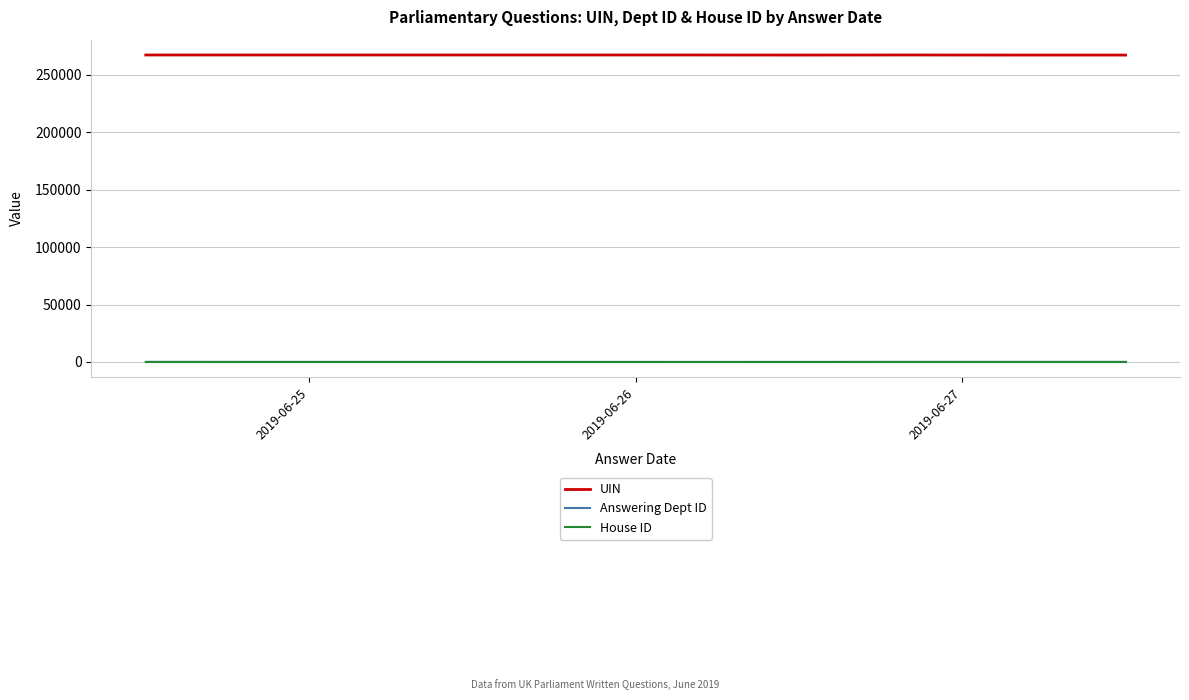

True or false: Answering Dept ID and UIN intersect in this chart.

False